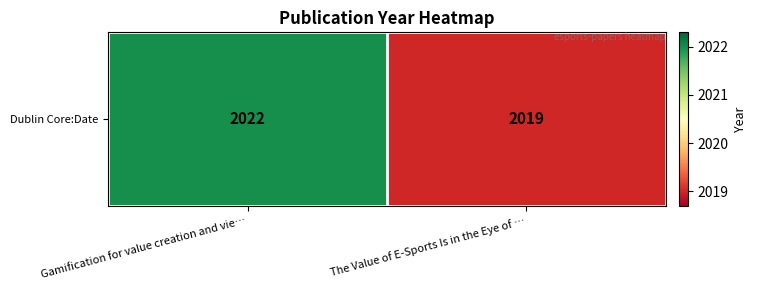

What is the change in value from Gamification for value creation and vie… to The Value of E-Sports Is in the Eye of …?

-3